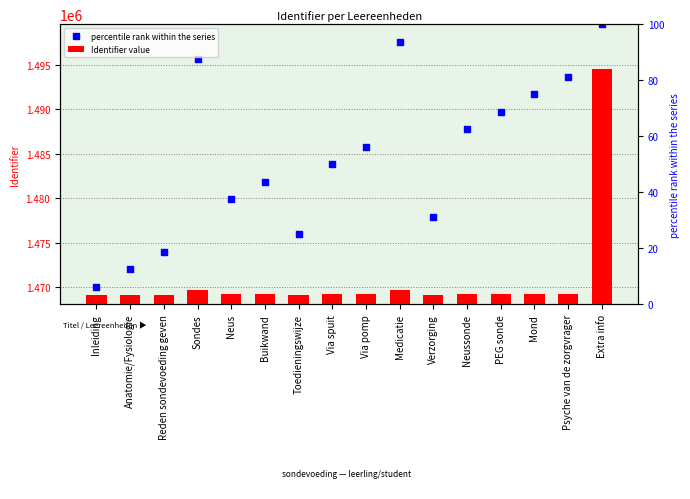

Which series contains the highest Y value?

percentile rank within the series